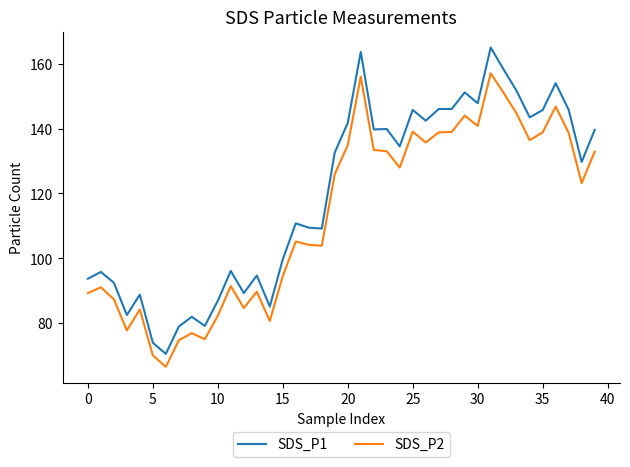

Which series has the widest spread of values?

SDS_P1